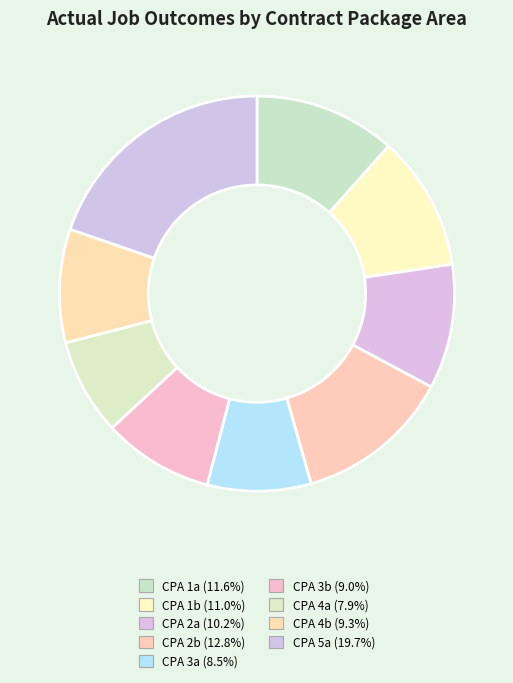

What percentage is the CPA 4a slice, to the nearest percent?

8%